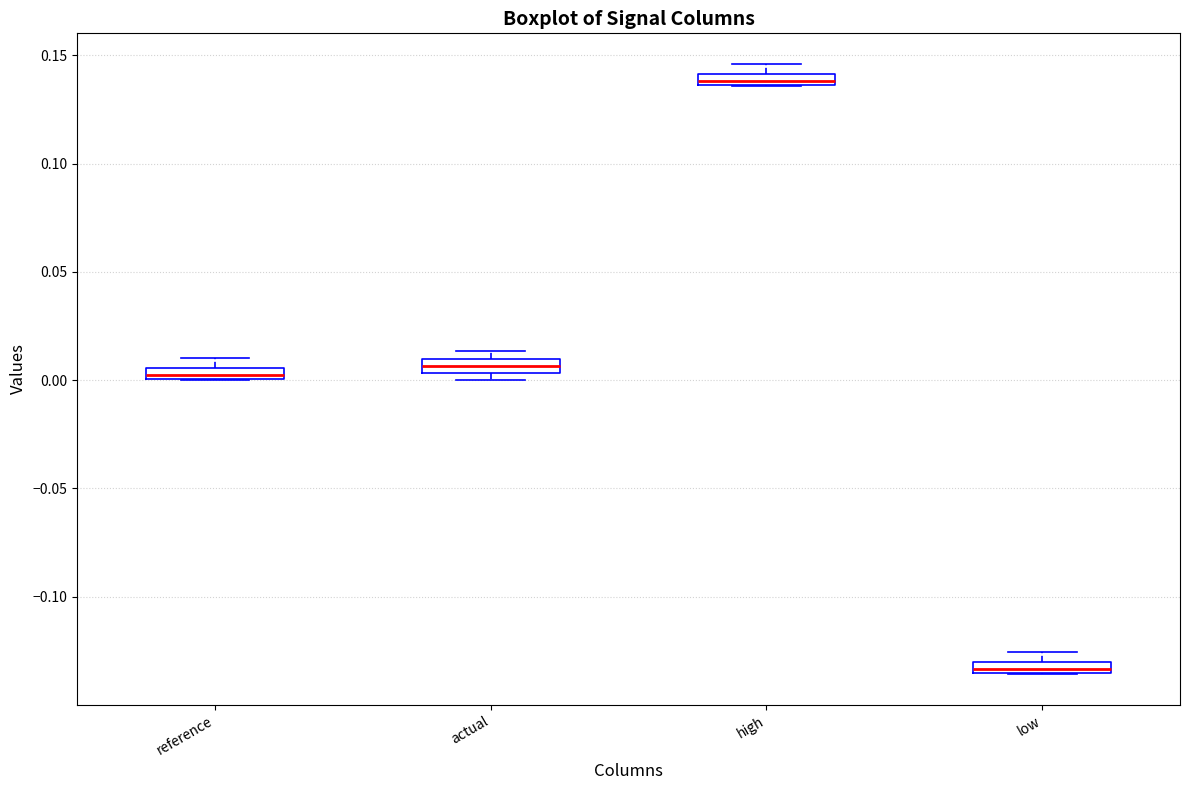

Which box's median line is the highest?

high